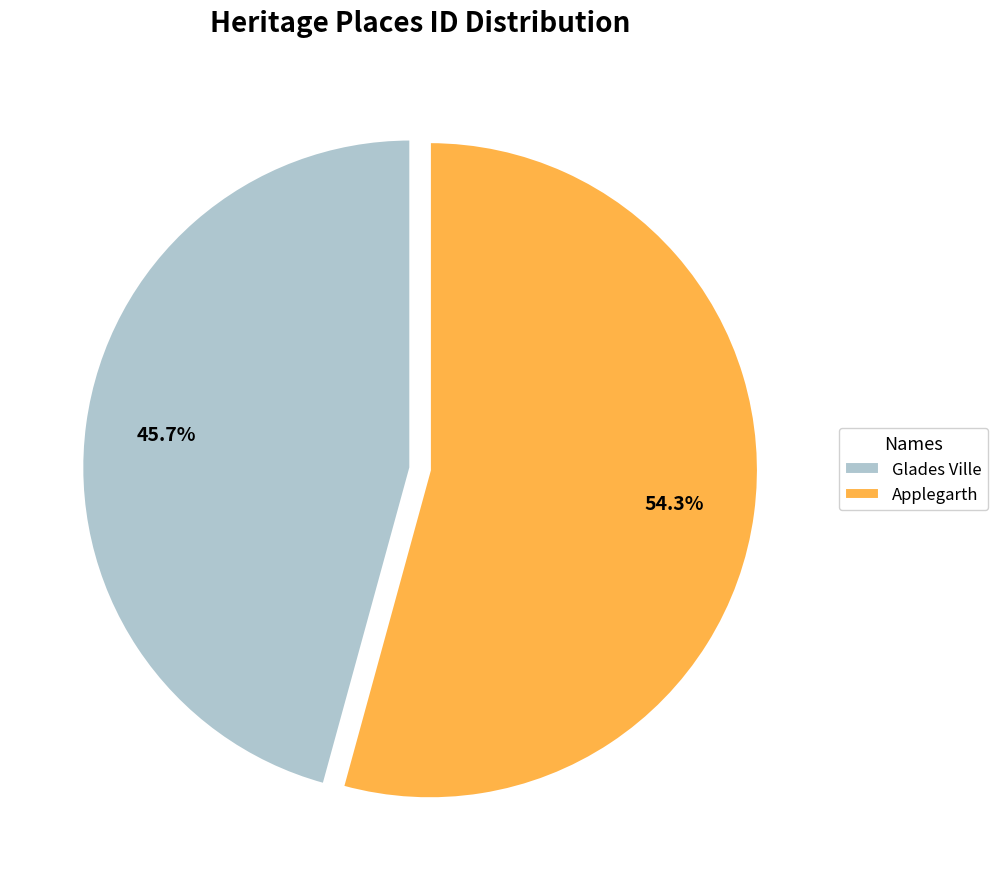

Which has a higher value, Glades Ville or Applegarth?

Applegarth